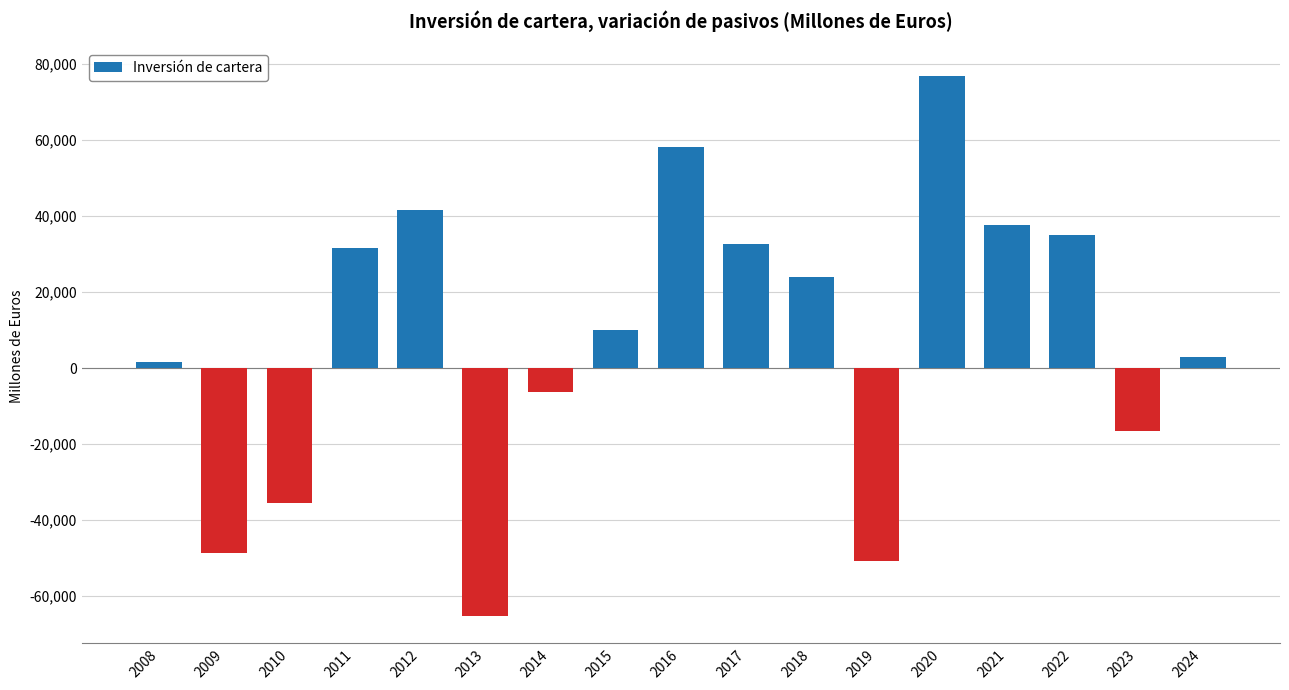

How many data points are less than 10080?

8